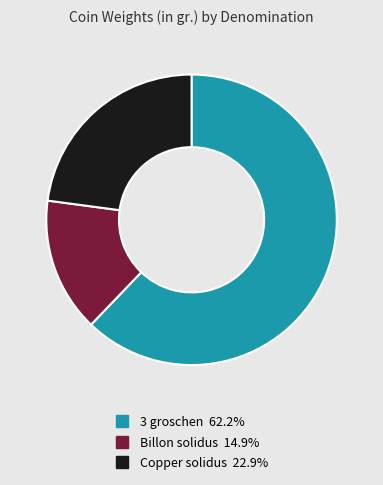

How many segments does this pie chart have?

3